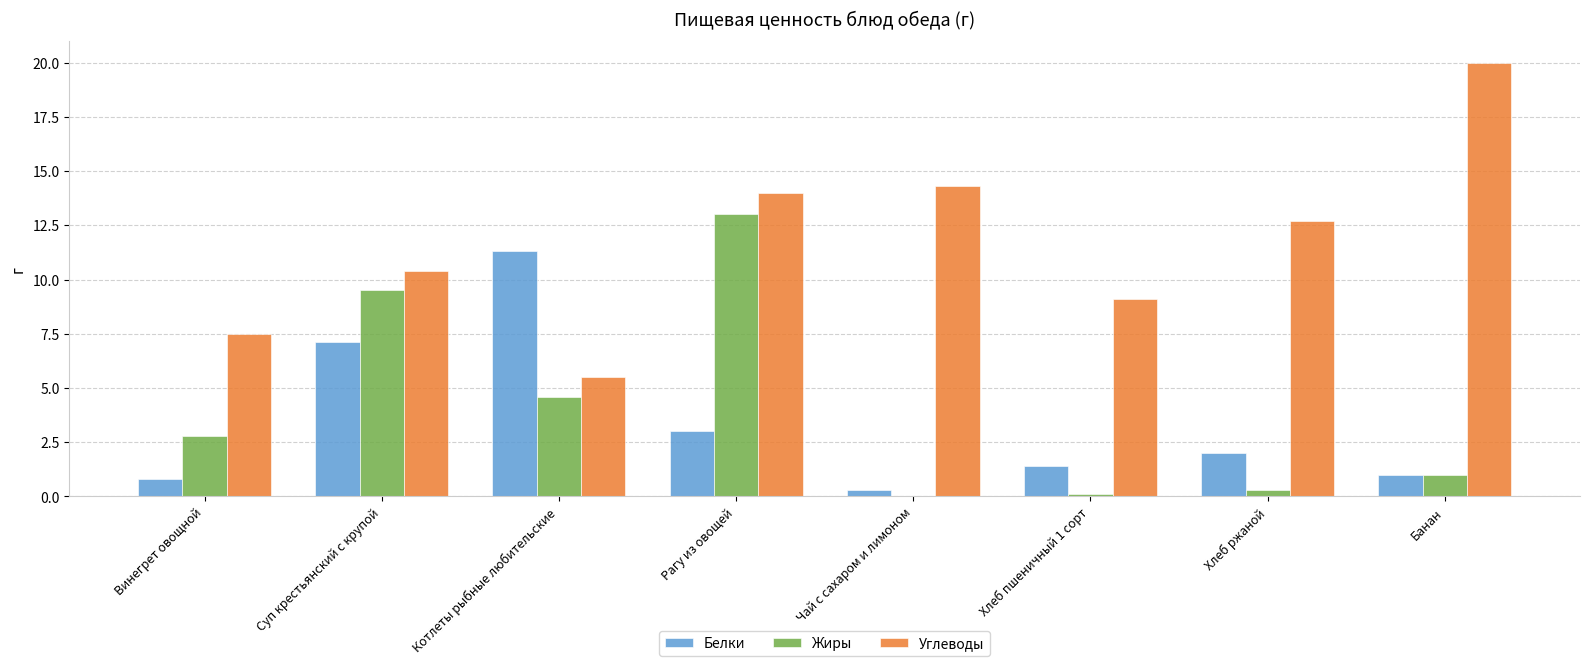

Reading left to right, list all the values displayed in this chart.

Белки: 0.8	7.1	11.3	3.0	0.3	1.4	2.0	1.0
Жиры: 2.8	9.5	4.6	13.0	0.0	0.1	0.3	1.0
Углеводы: 7.5	10.4	5.5	14.0	14.3	9.1	12.7	20.0